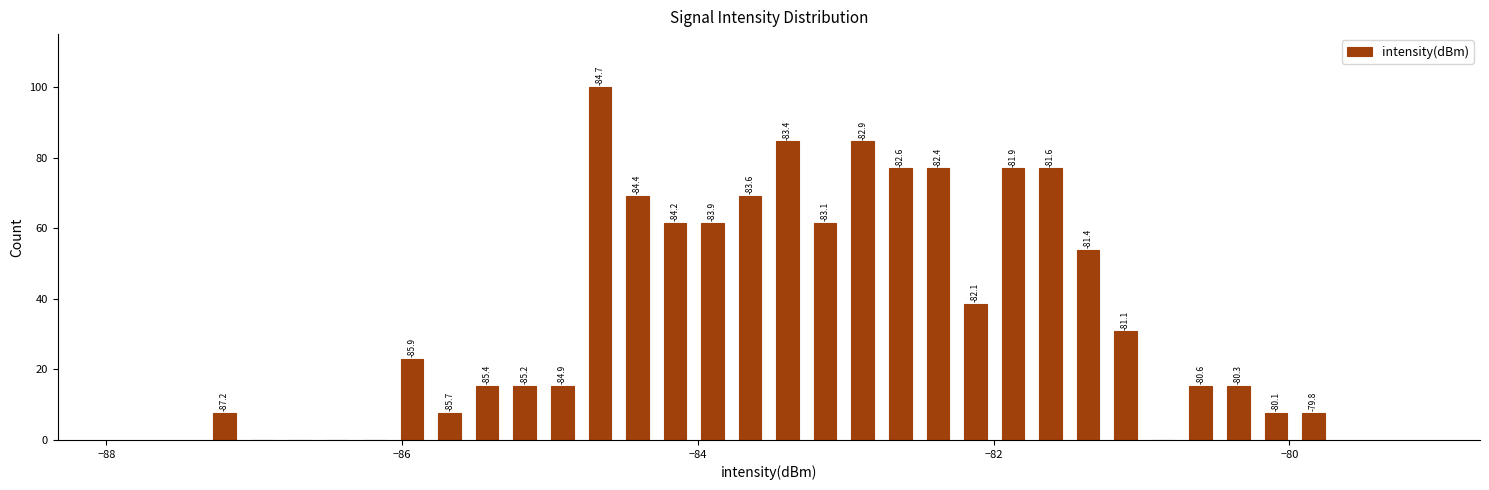

Around what value on the x-axis is the tallest bar? Give the approximate position of its centre, as read against the axis.

-84.6